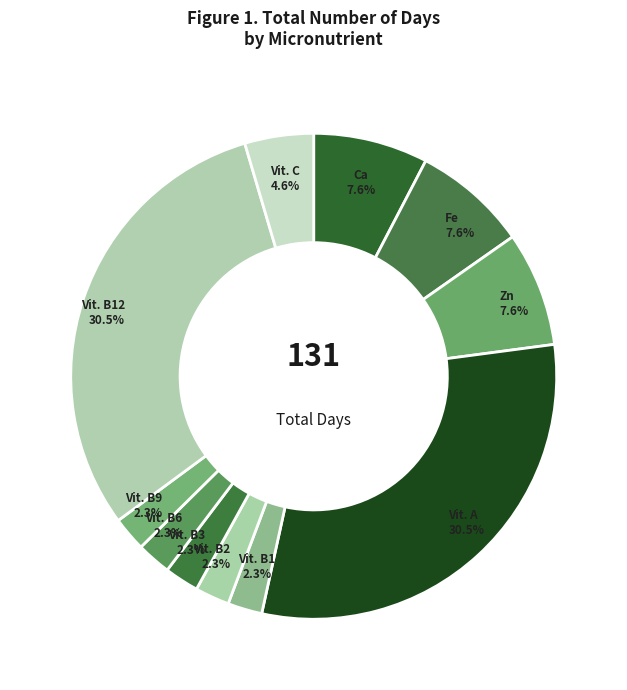

To the nearest percent, what is the difference between the largest and smallest slice percentages?

28%